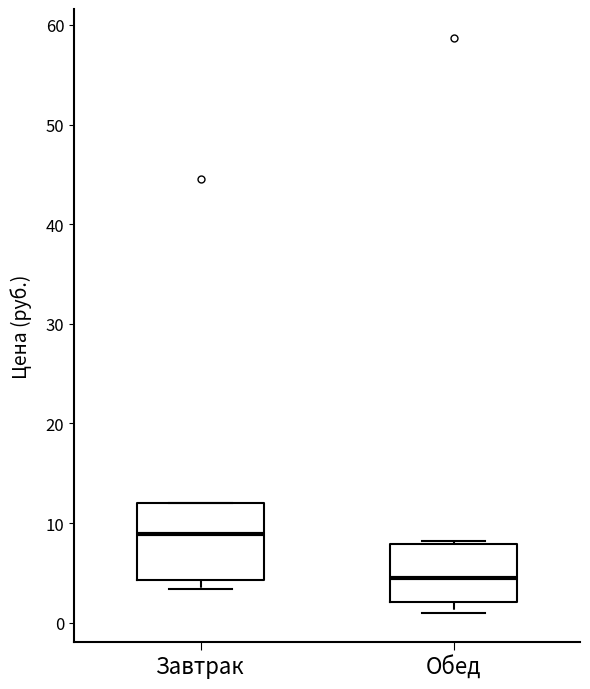

Reading left to right, transcribe this box plot: for each box, give where its median line is, the range the box spans, and where its two whiskers end, as read against the y-axis. The values are not printed on the chart, so give them approximately, as read against the axis.

Завтрак: median 9, box 4 to 12, whiskers 3 to 12
Обед: median 5, box 2 to 8, whiskers 1 to 8 (just above the box's upper edge)